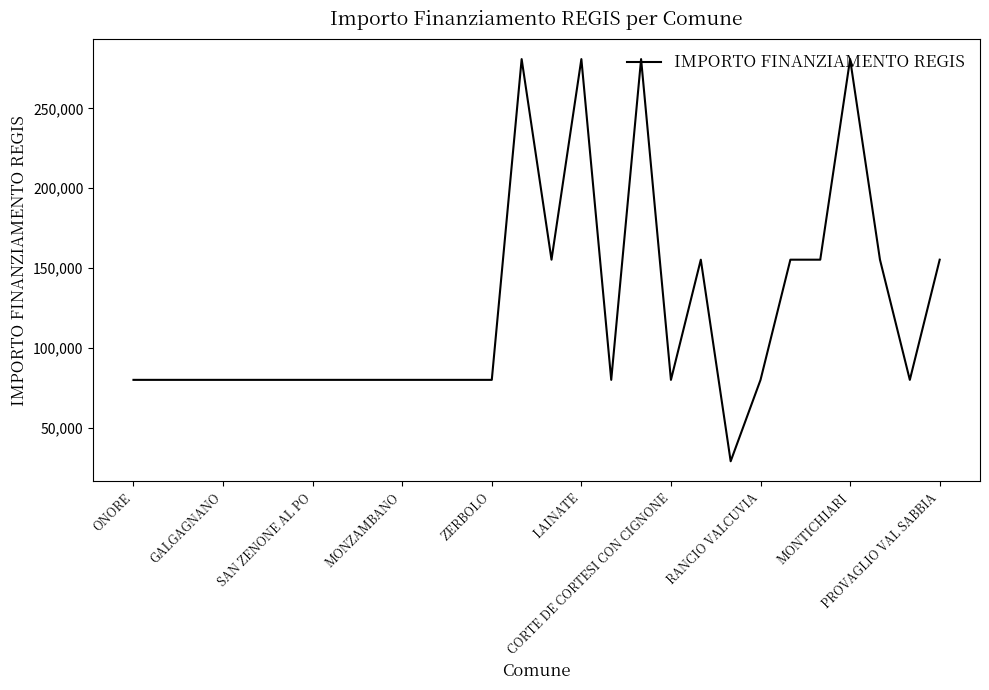

What is the difference between the maximum and minimum values?

252030